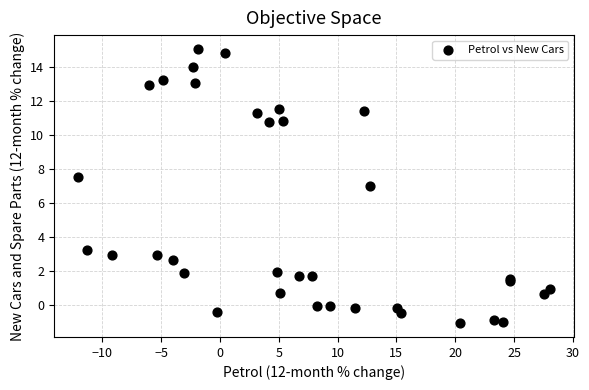

What Y value in the scatter plot is closest to 6?

7.0